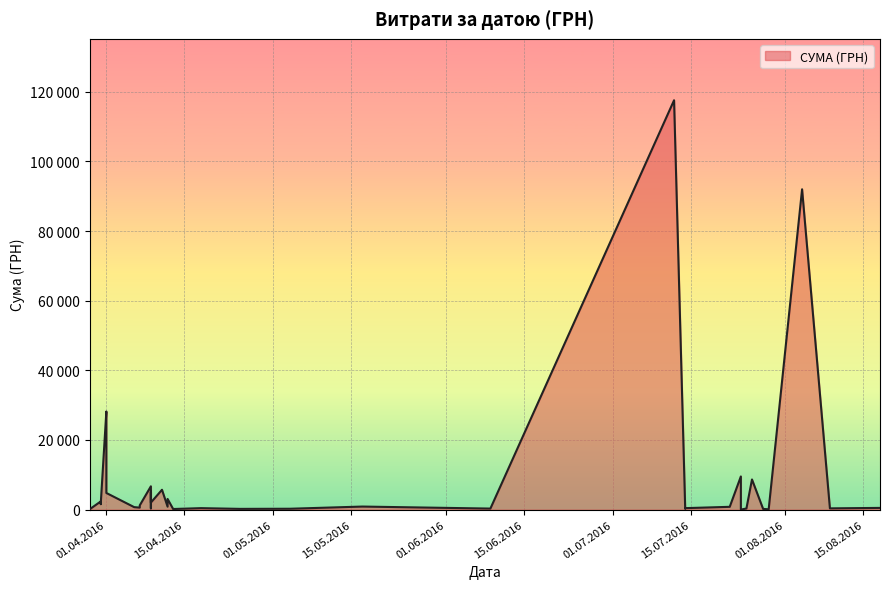

Where is the data nearest to the value 58790?

01.04.2016